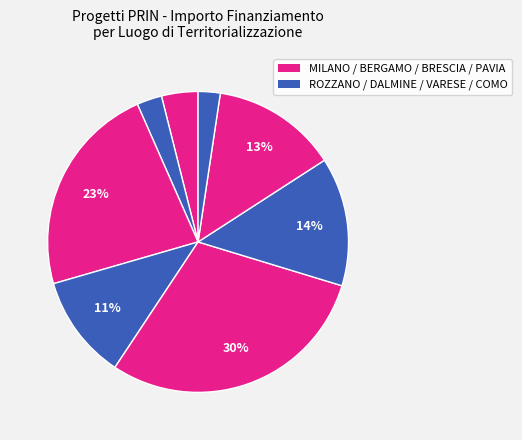

Count the number of slices in the pie.

8